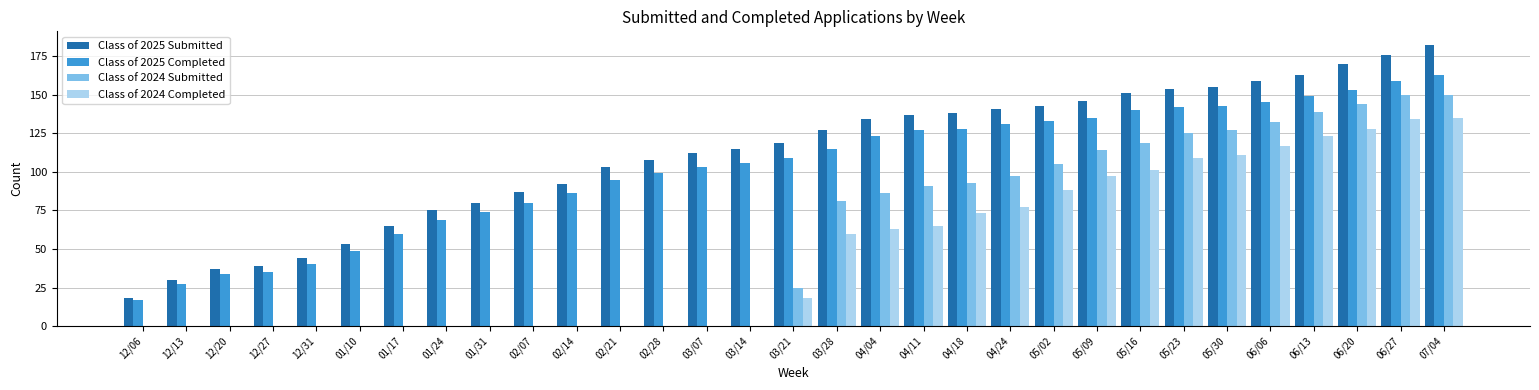

How many distinct data groups are displayed?

4